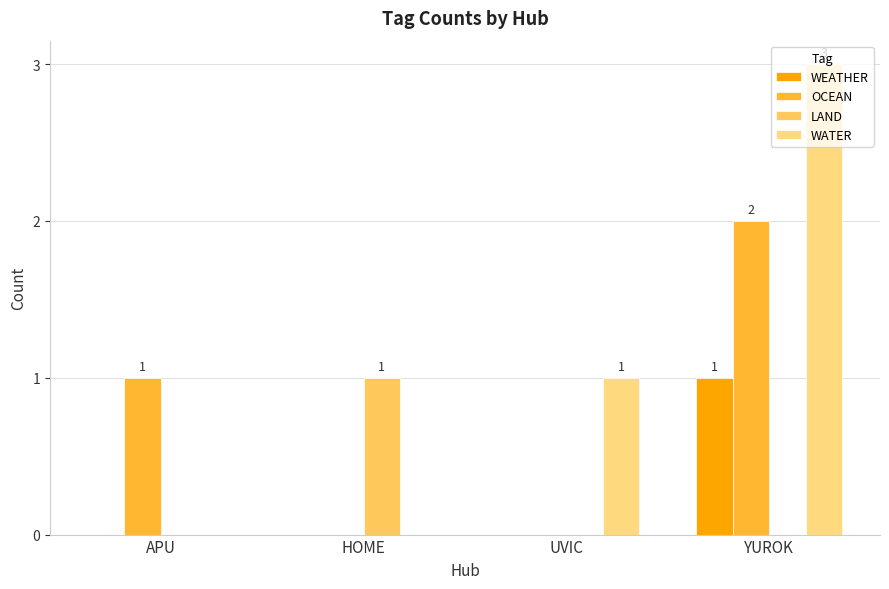

Are the bars grouped side by side (vs. stacked)?

Yes